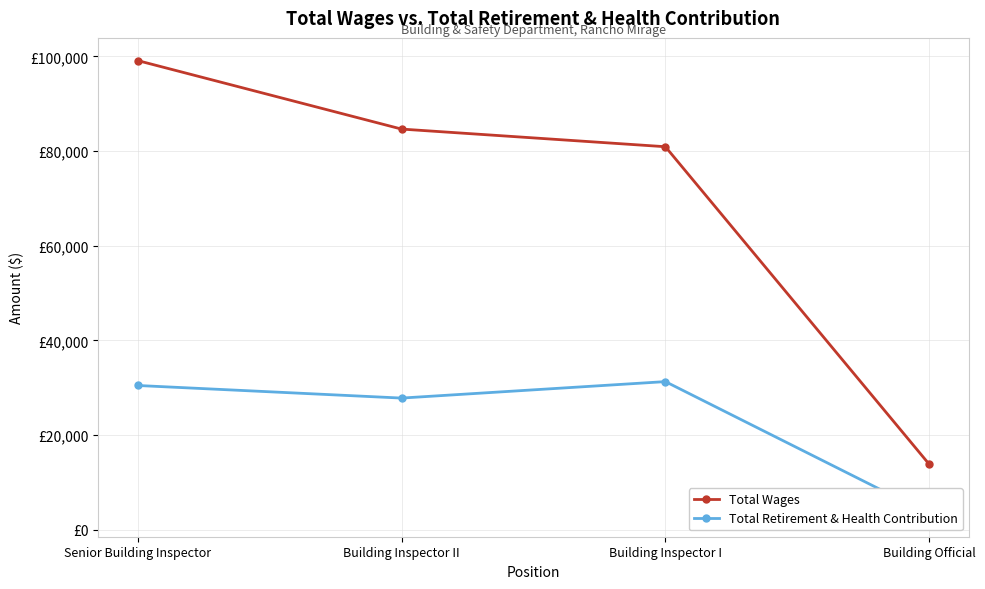

Read the Total Retirement & Health Contribution value at Building Inspector I.

31276